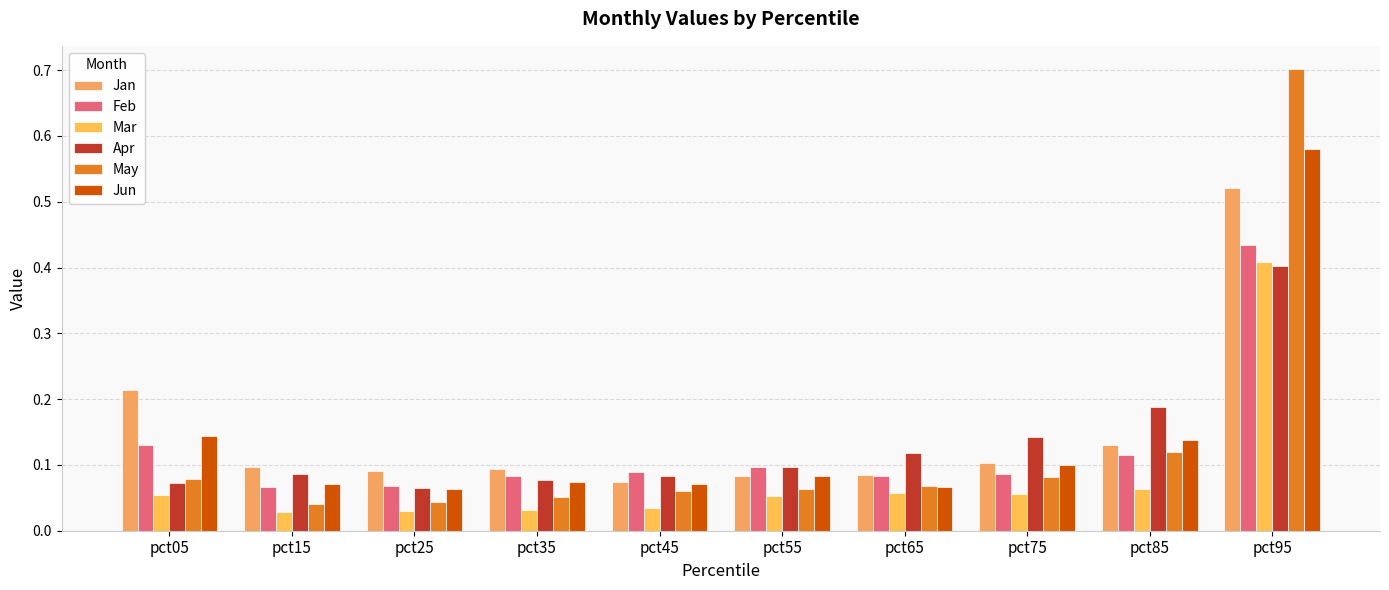

How many data points does each series have?

10